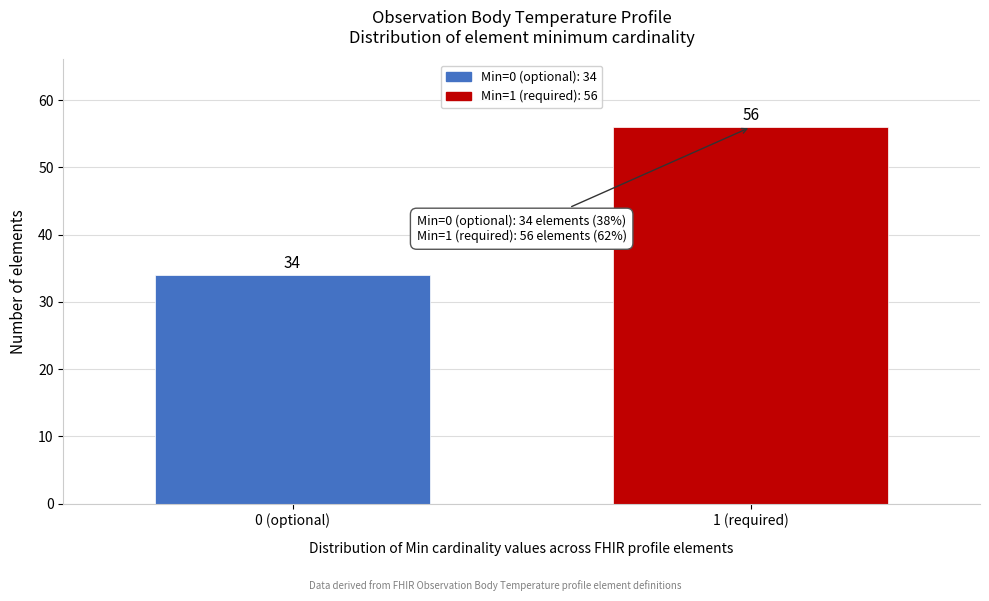

Reading left to right, what are all the values shown in this chart?

0 (optional)=34	1 (required)=56